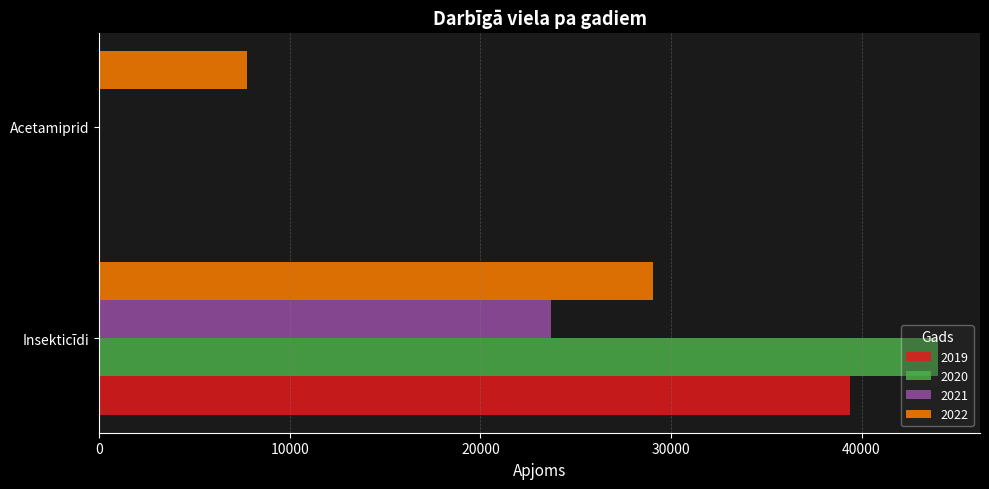

Which series changed the most between Insekticīdi and Acetamiprid?

2020